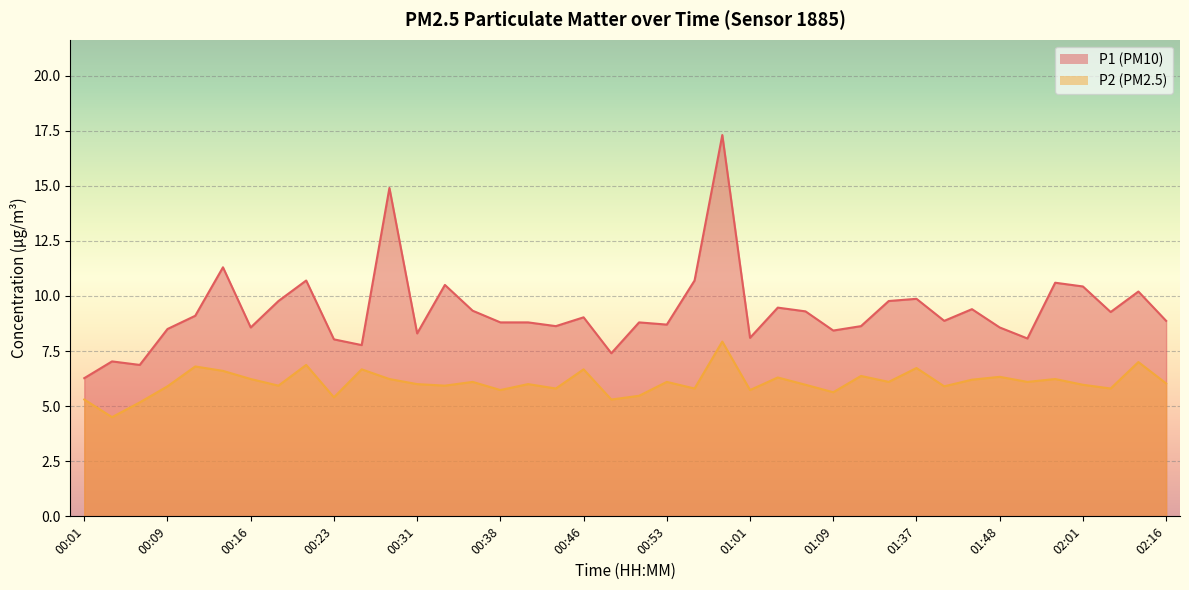

What are all the series names shown in the legend?

P1, P2